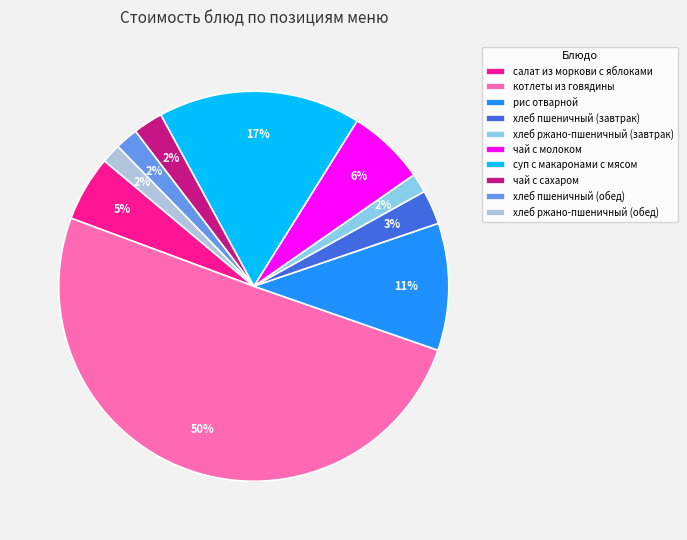

To the nearest percent, what is the average slice percentage?

10%